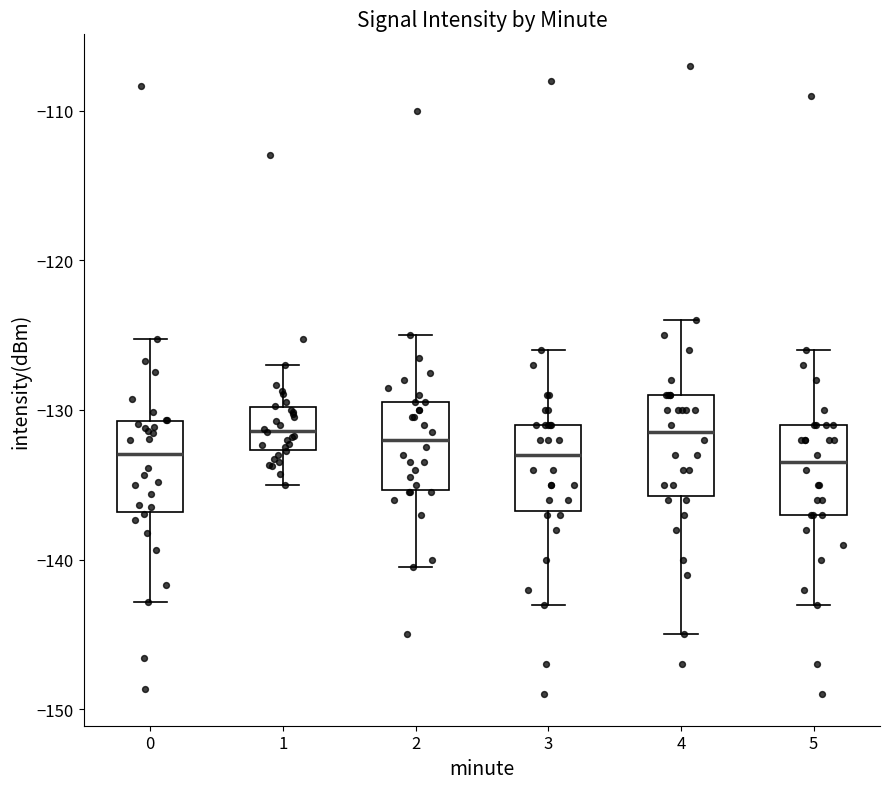

Reading left to right, read every box against the y-axis: the position of its median line, the range the box covers, and the ends of its whiskers. The values are not printed on the chart, so give them approximately, as read against the axis.

0: median -133, box -137 to -131, whiskers -143 to -125
1: median -131, box -133 to -130, whiskers -135 to -127
2: median -132, box -135 to -129, whiskers -140 to -125
3: median -133, box -137 to -131, whiskers -143 to -126
4: median -131, box -136 to -129, whiskers -145 to -124
5: median -133, box -137 to -131, whiskers -143 to -126